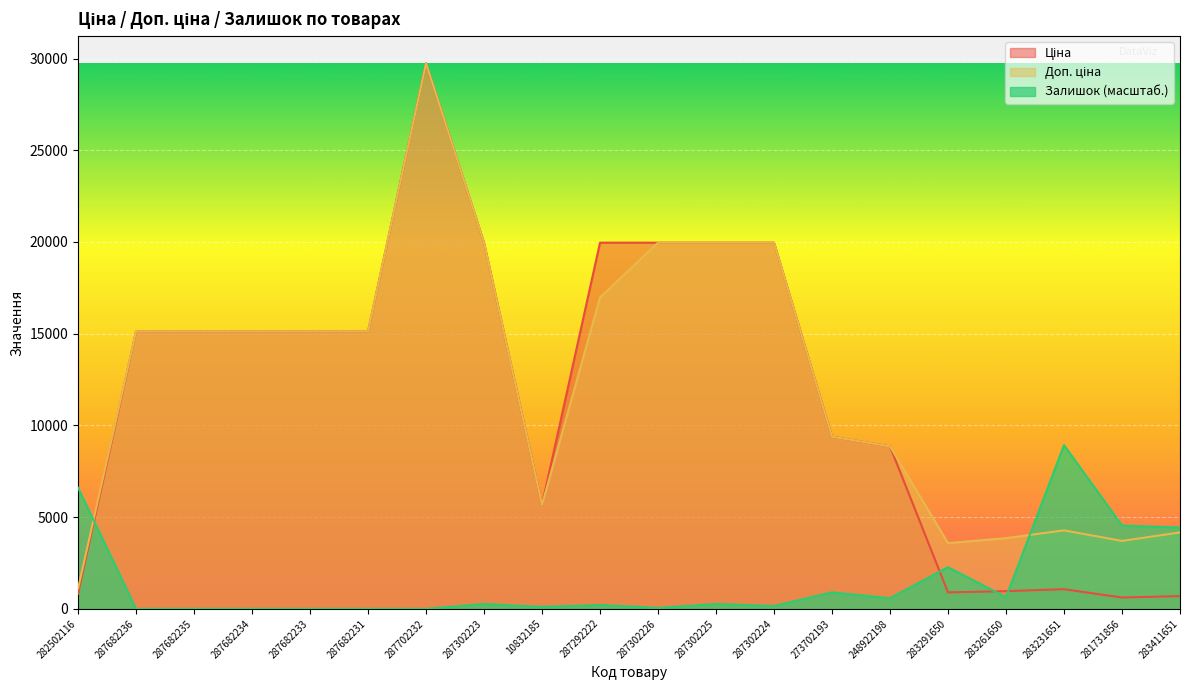

Which series ends up on top after the final intersection of Залишок and Доп. ціна?

Залишок